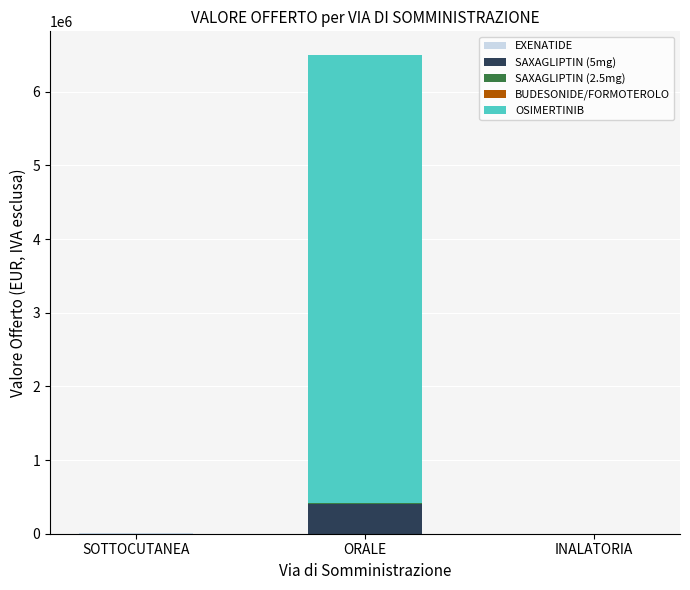

At which category is the sum across all series the highest?

ORALE